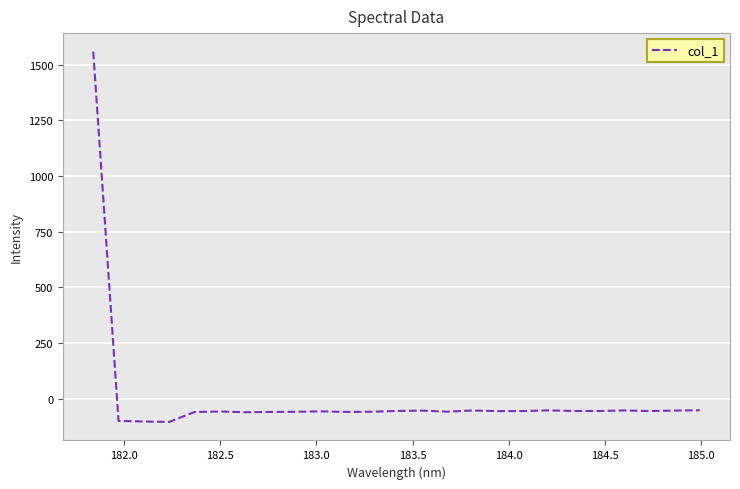

What is the maximum value shown in the chart?

1558.1